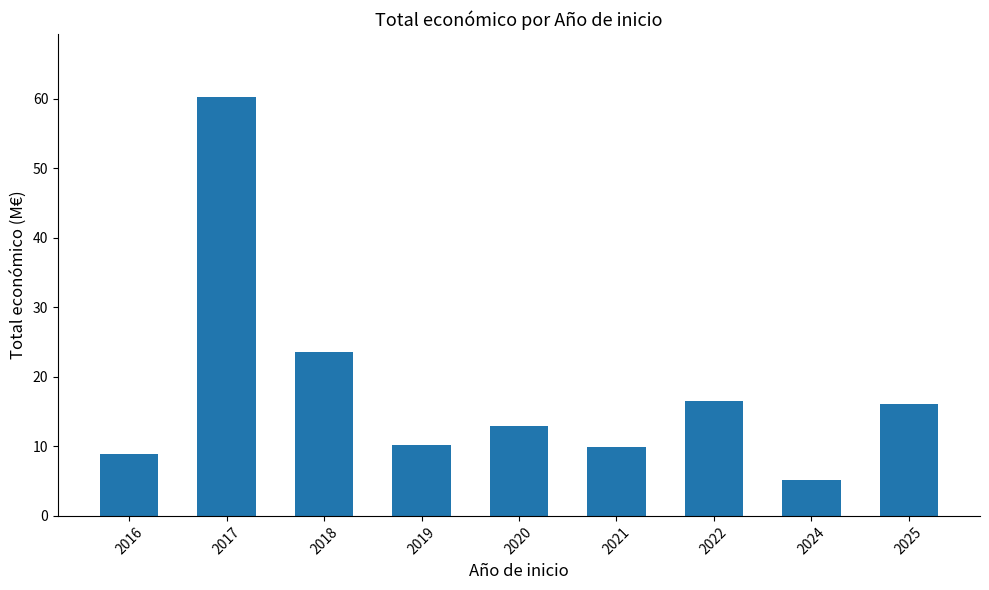

What is the value of the 5th bar from the left?

13.0